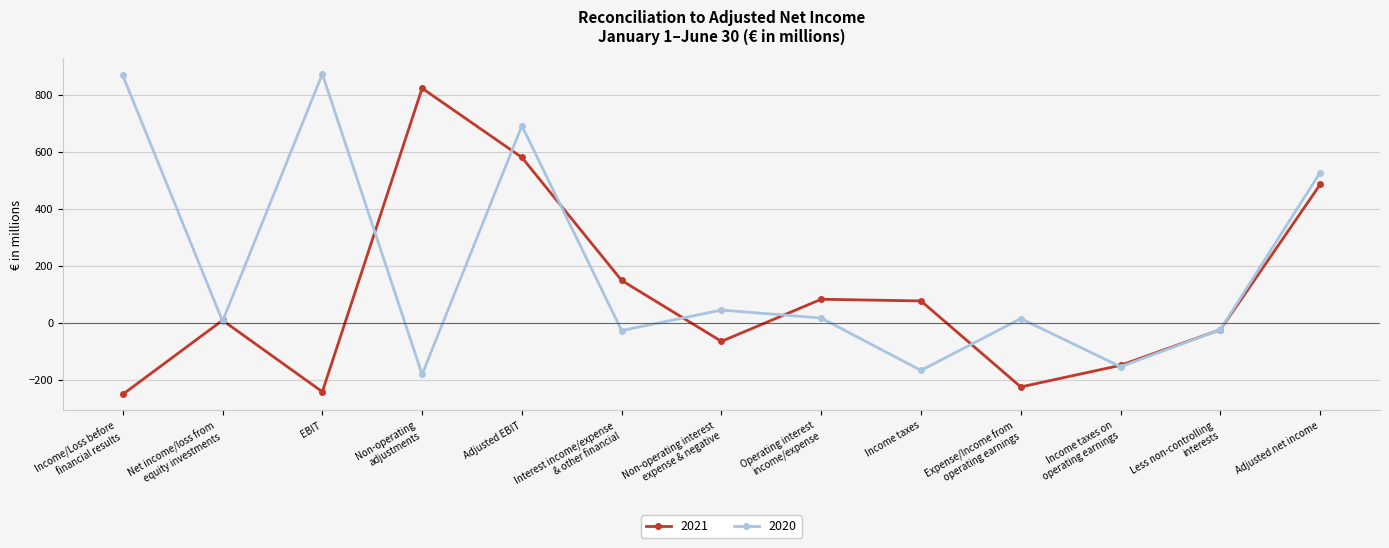

How many lines are shown in the chart?

2